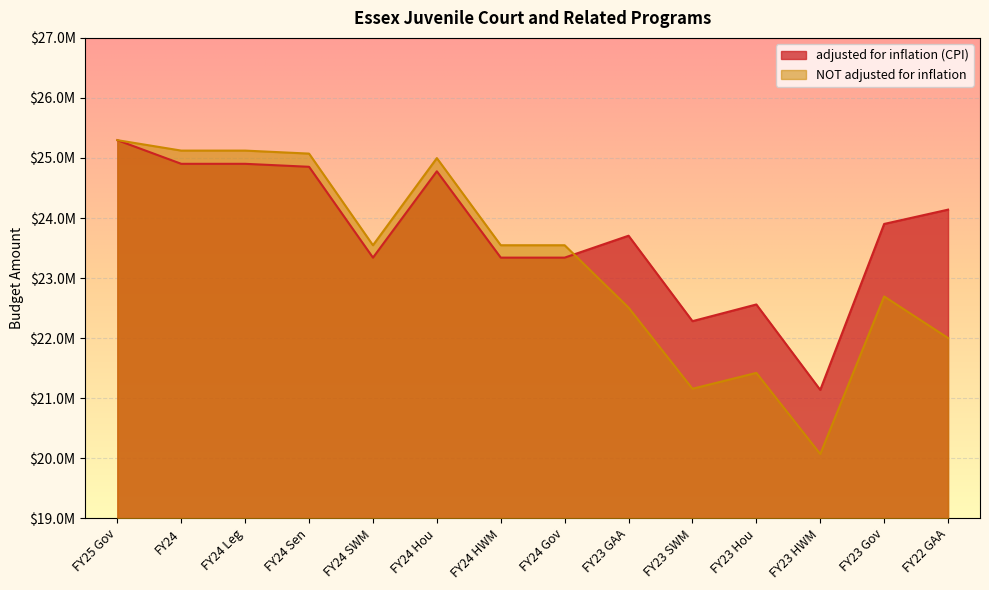

How many interior local valleys does the NOT adjusted for inflation series have?

4